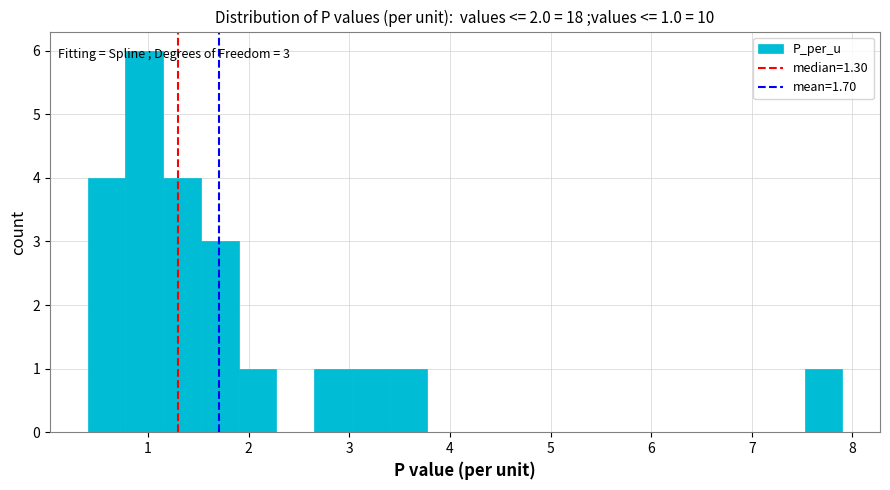

Around what value on the x-axis is the tallest bar? Give the approximate position of its centre, as read against the axis.

1.0